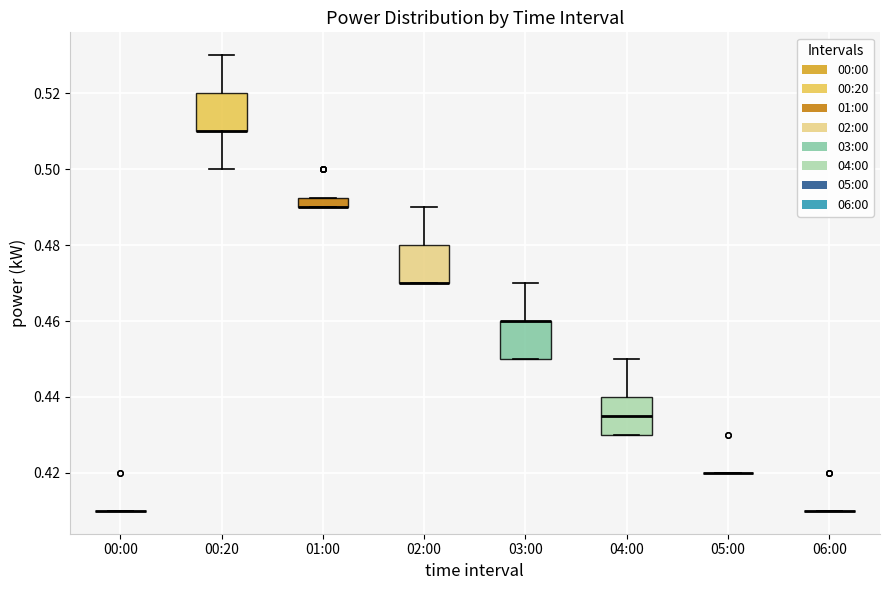

Where is the lower edge of the box for 03:00 on the y-axis? The values are not printed on the chart, so give them approximately, as read against the axis.

0.450